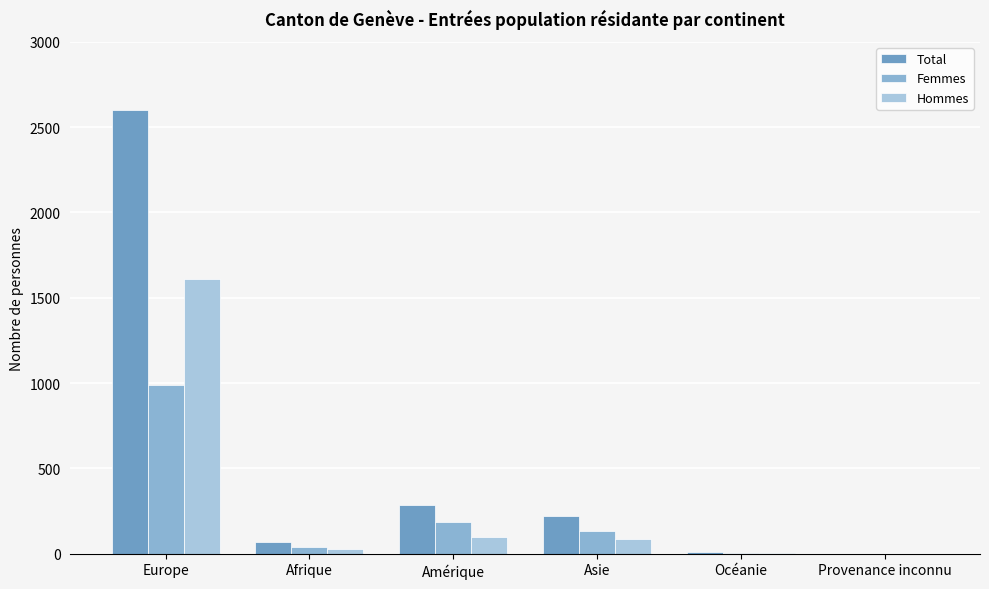

At which category is the sum across all series the highest?

Europe